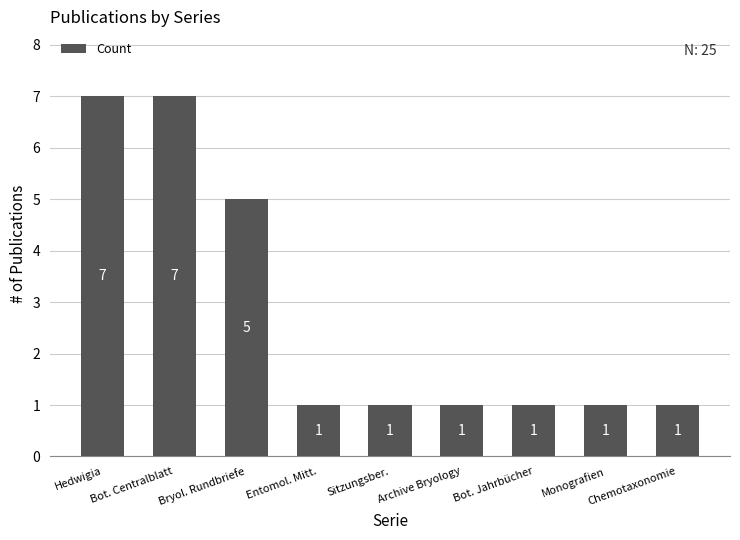

What is the greatest value displayed?

7